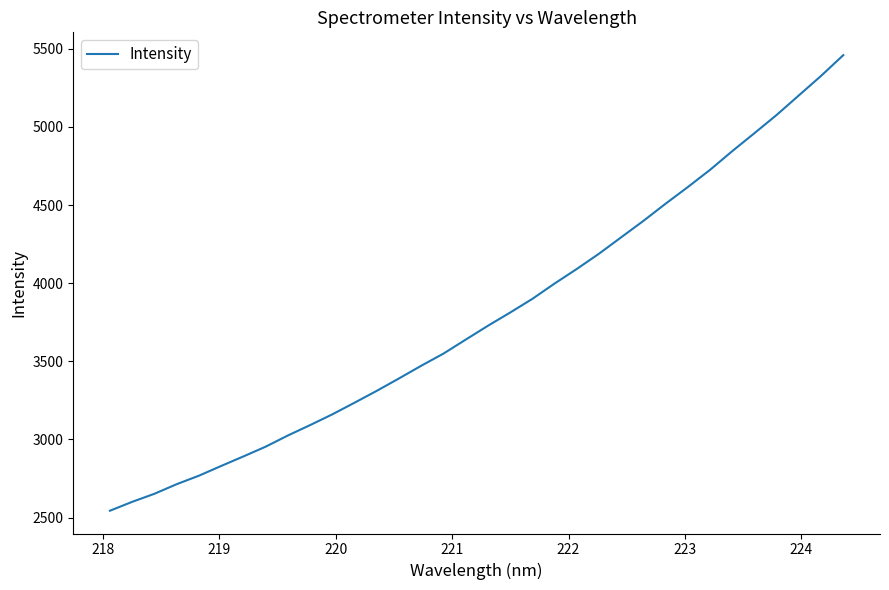

What is the smallest value displayed?

2544.1